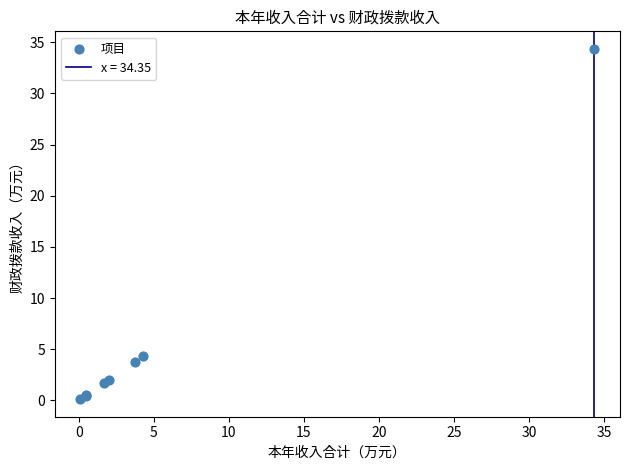

What Y value in the scatter plot is closest to 17?

4.3